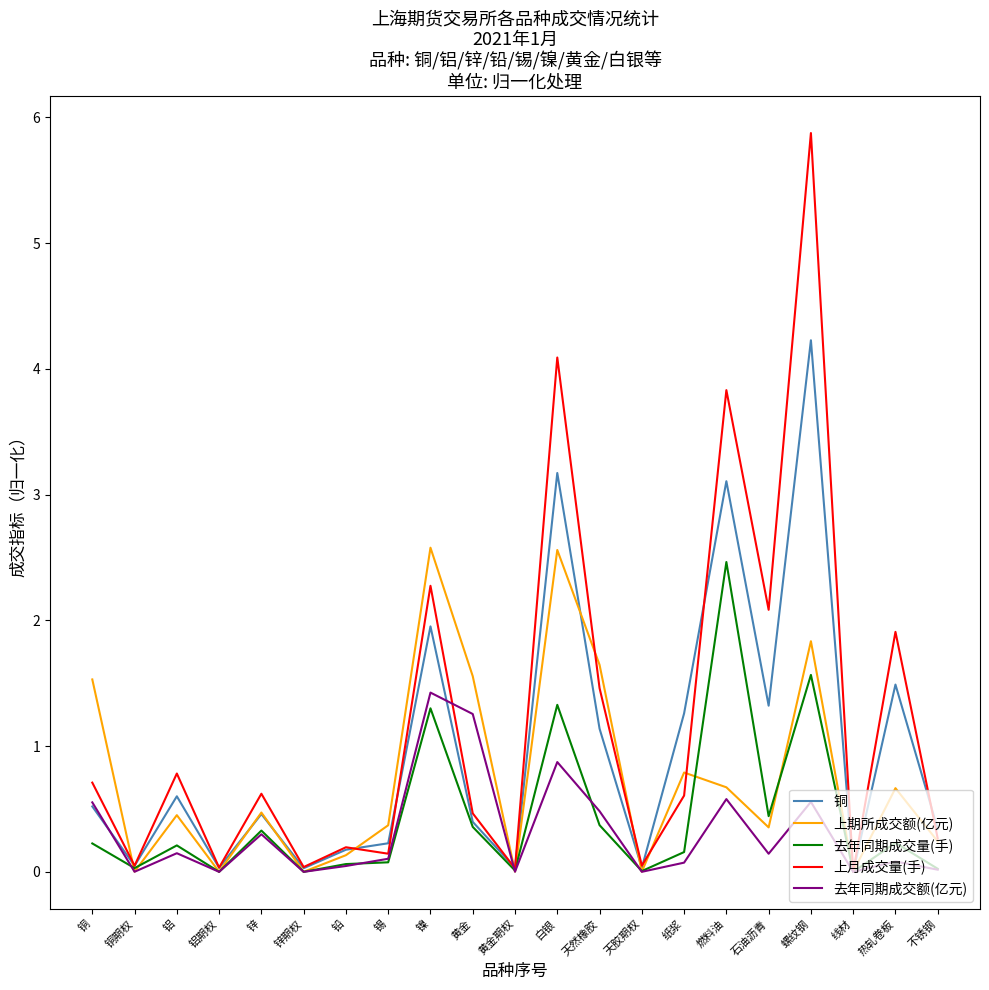

Which series changed the most between 锌 and 线材?

上月成交量(手)